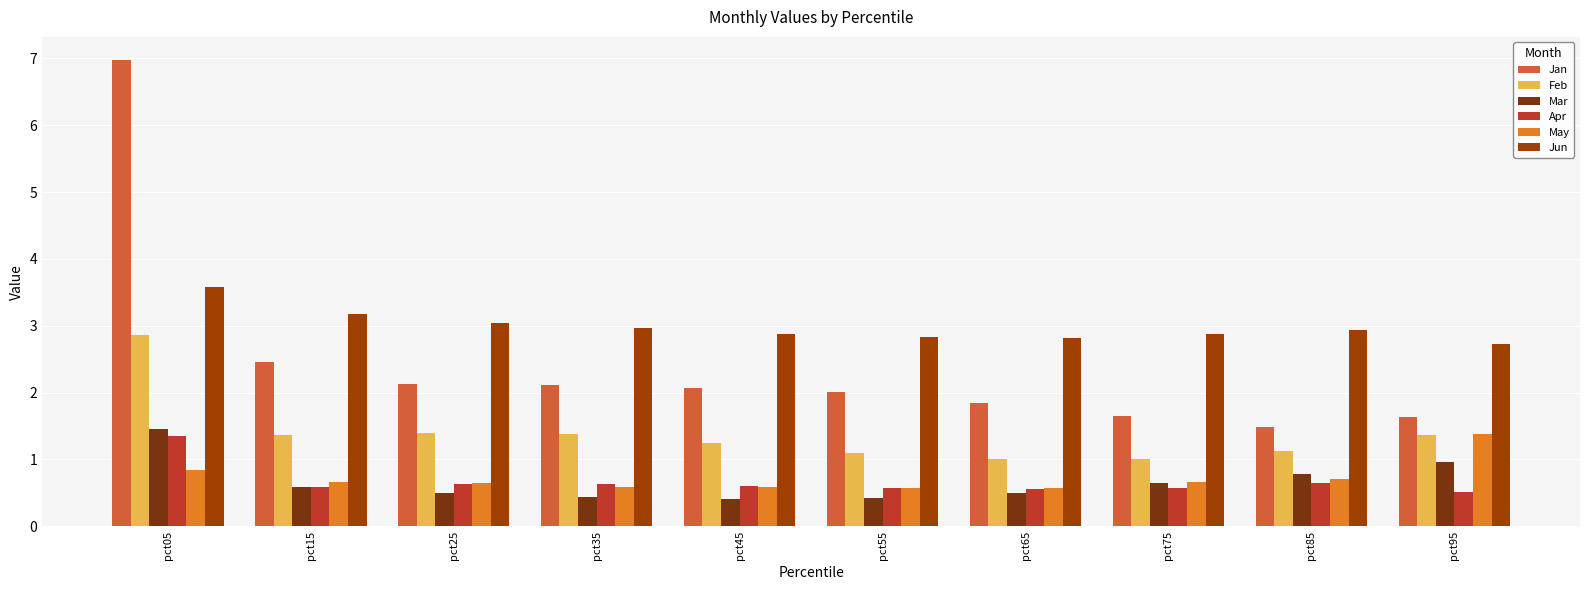

What is the value of the Apr bar at the 2nd from the left?

0.6